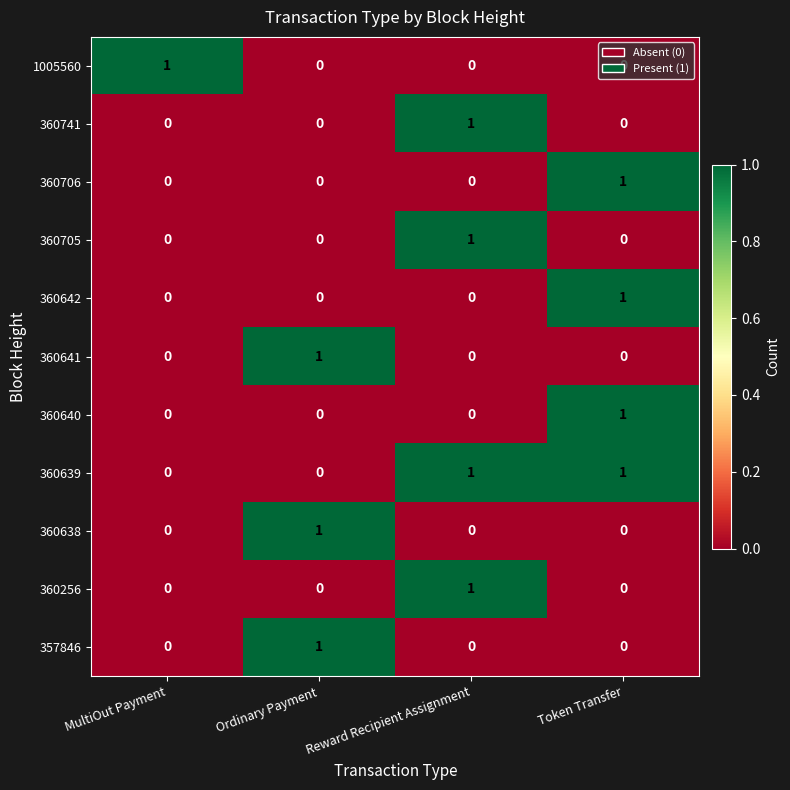

Count the 360641 values in the range 0 to 1.

4